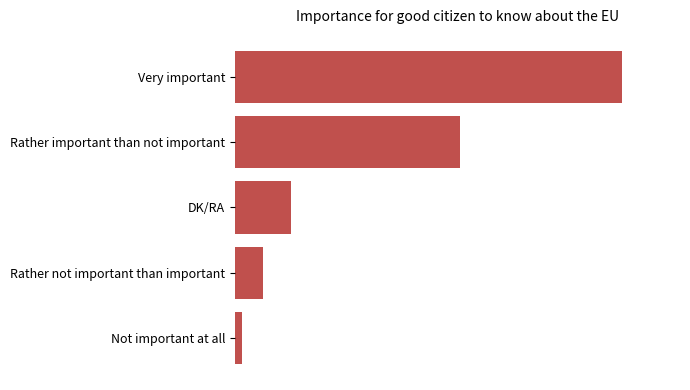

Are the bars horizontal?

Yes